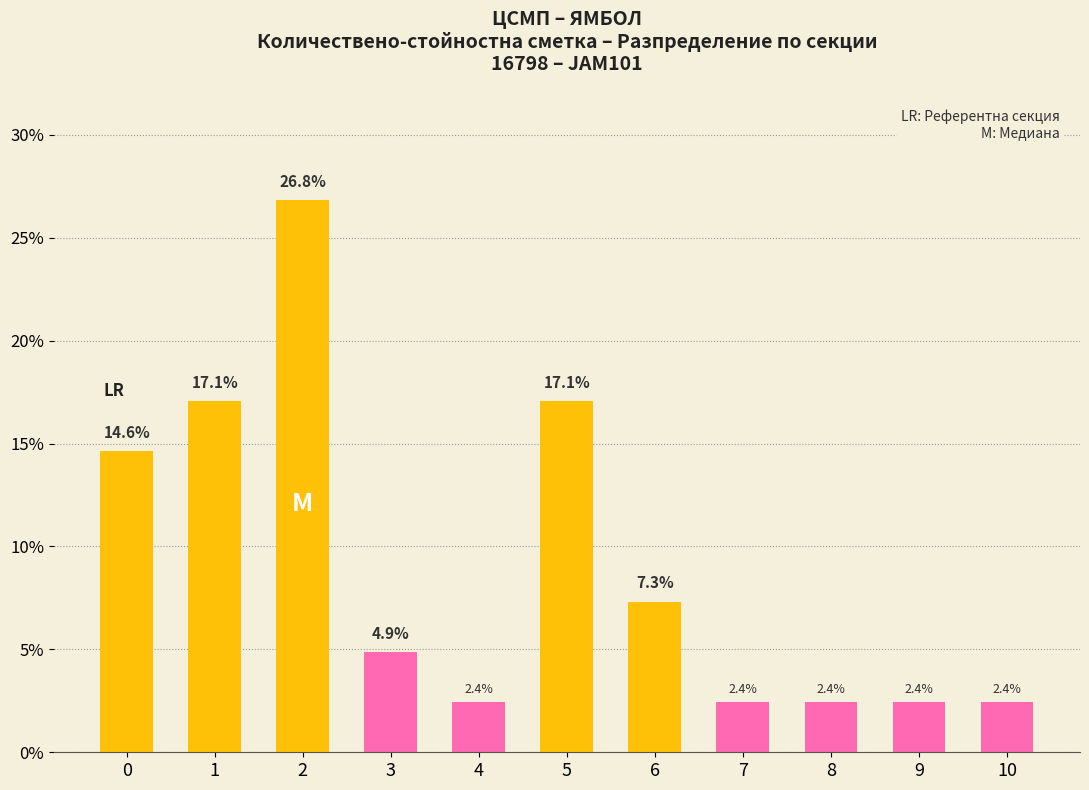

What is the difference between the maximum and second lowest values?

24.4